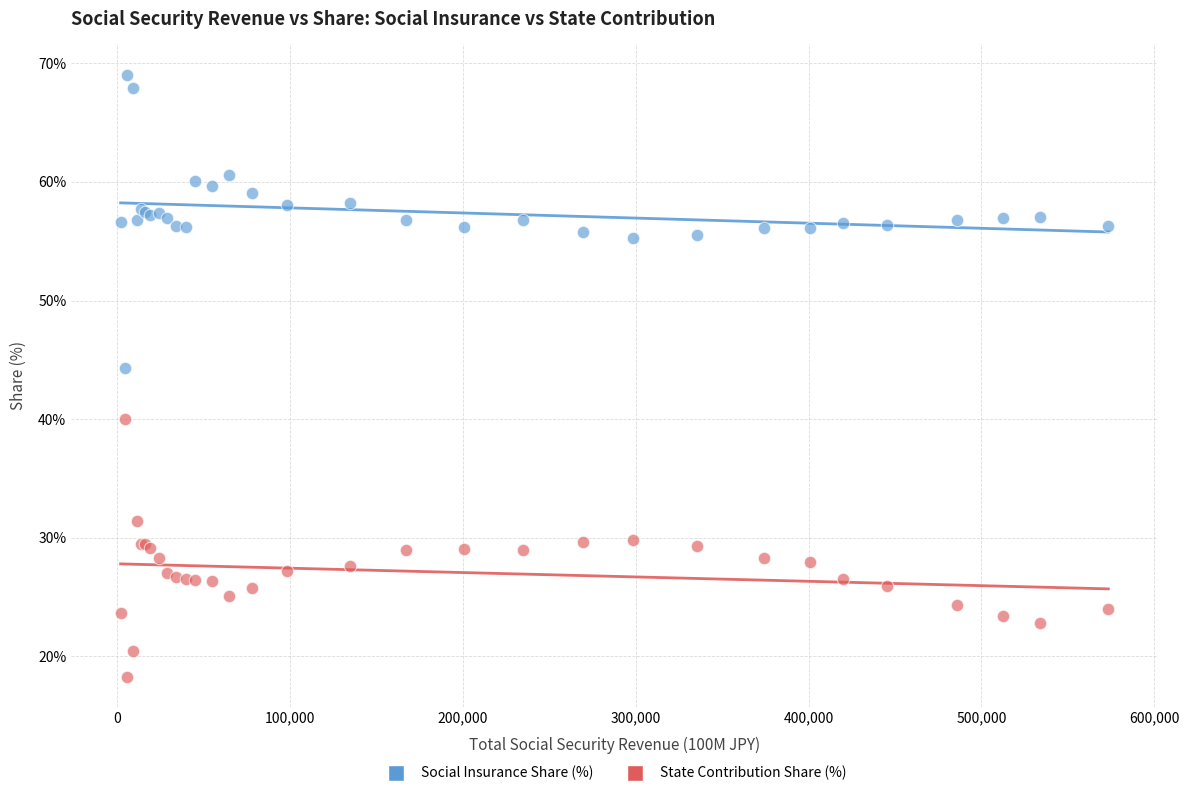

Which series has the largest Y range (max minus min)?

Social Insurance Share (%)